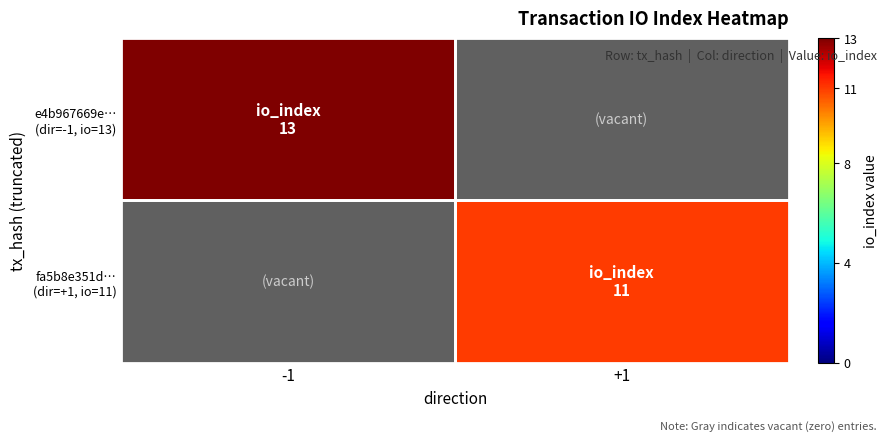

Rank the series by their maximum value, from highest to lowest.

e4b967669e… (dir=-1, io=13), fa5b8e351d… (dir=+1, io=11)